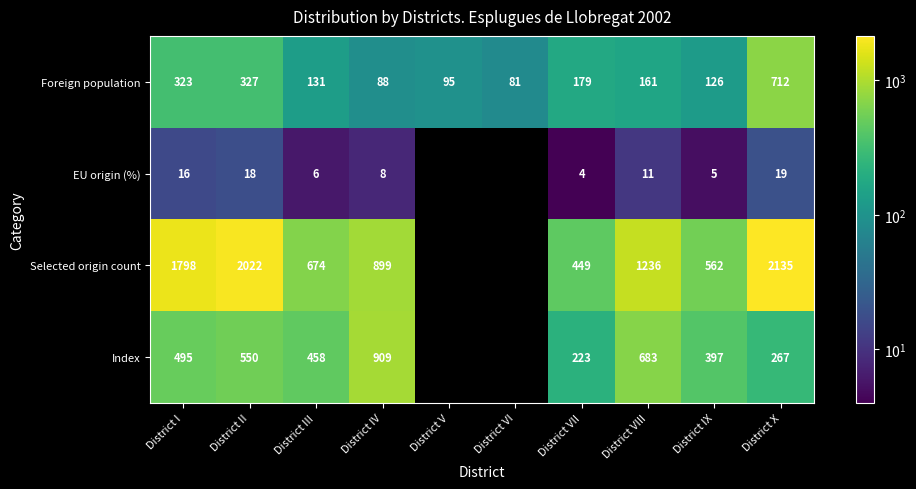

Which series changed the most between District VII and District X?

Selected origin count